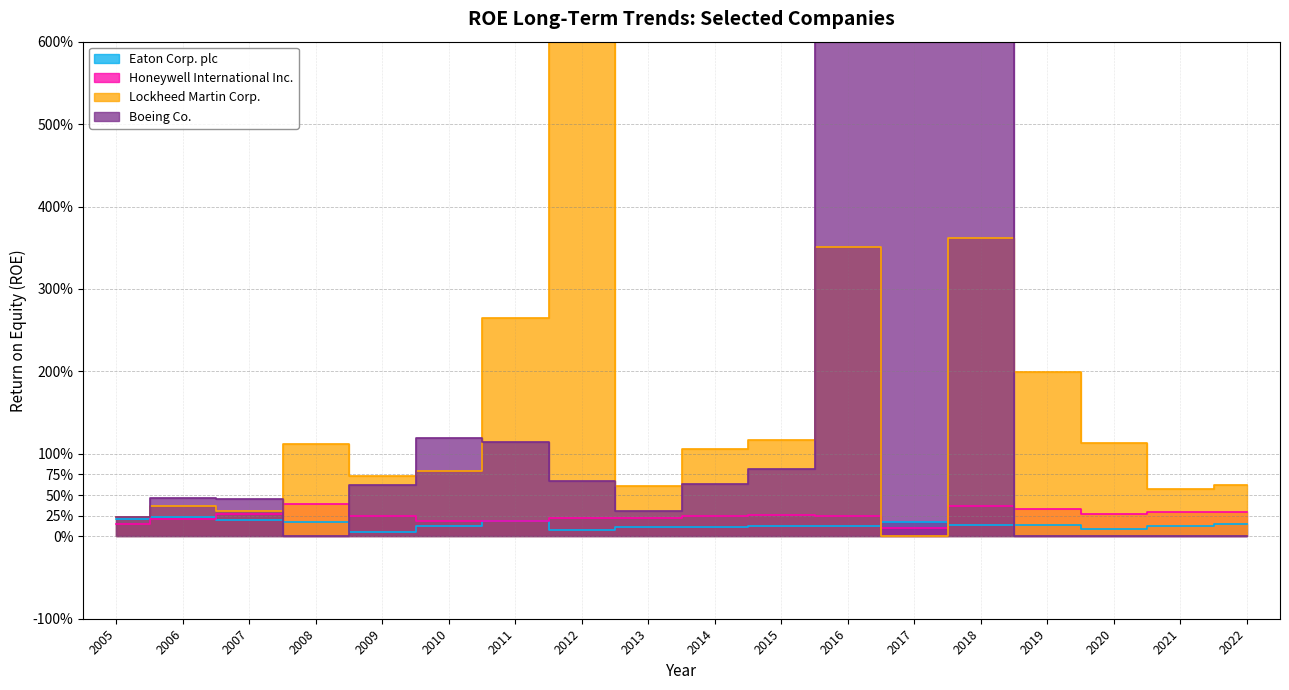

Is it true that Honeywell International Inc. equals 0.2 at 2011?

True